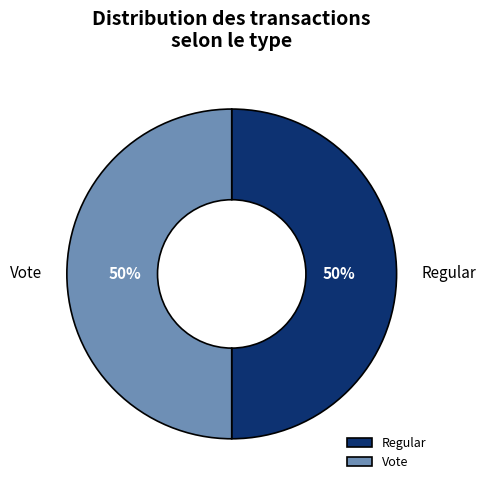

To the nearest percent, what is the combined percentage of Regular and Vote?

100%